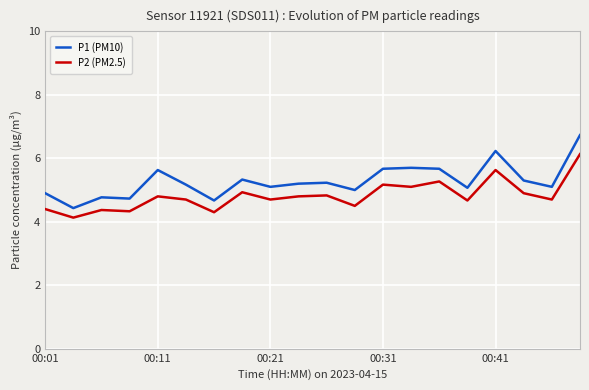

What is the difference between the maximum and minimum values in the P1 (PM10) series?

2.3